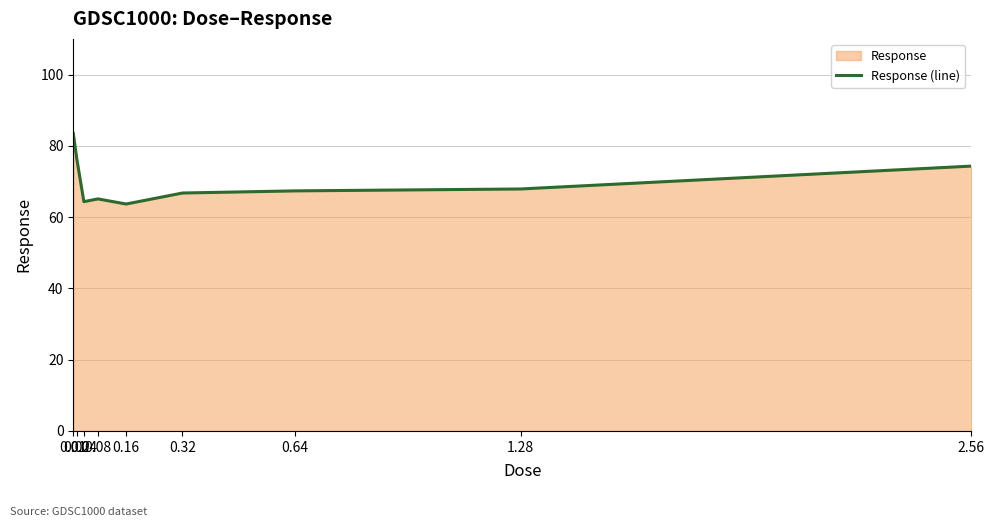

What is the minimum value shown in the chart?

63.7